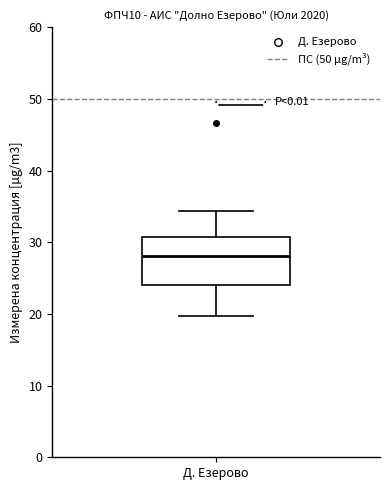

Transcribe this box plot: give where the median line is, the range the box spans, and where the two whiskers end, as read against the y-axis. The values are not printed on the chart, so give them approximately, as read against the axis.

median 28, box 24 to 31, whiskers 20 to 34